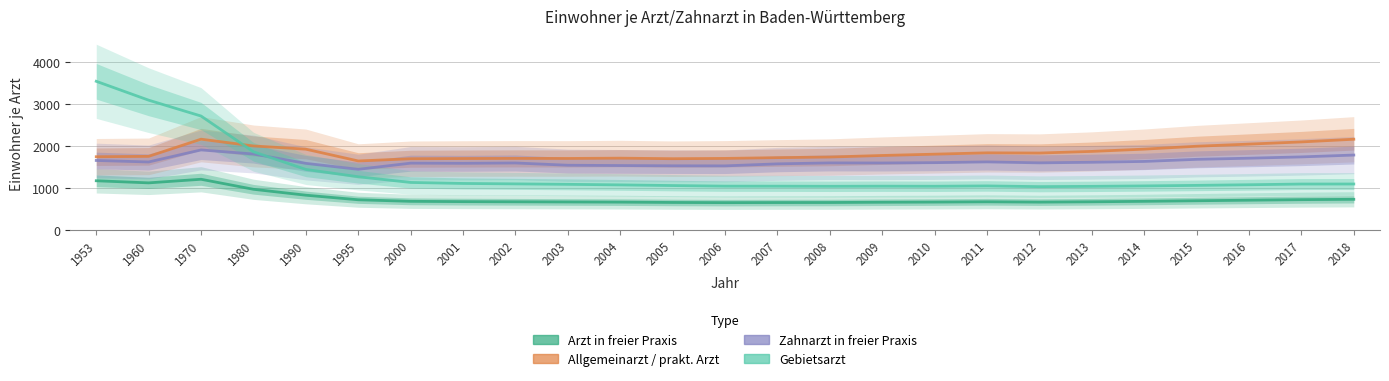

List the series in order of their overall mean, lowest first.

Arzt in freier Praxis, Gebietsarzt, Zahnarzt in freier Praxis, Allgemeinarzt / prakt. Arzt